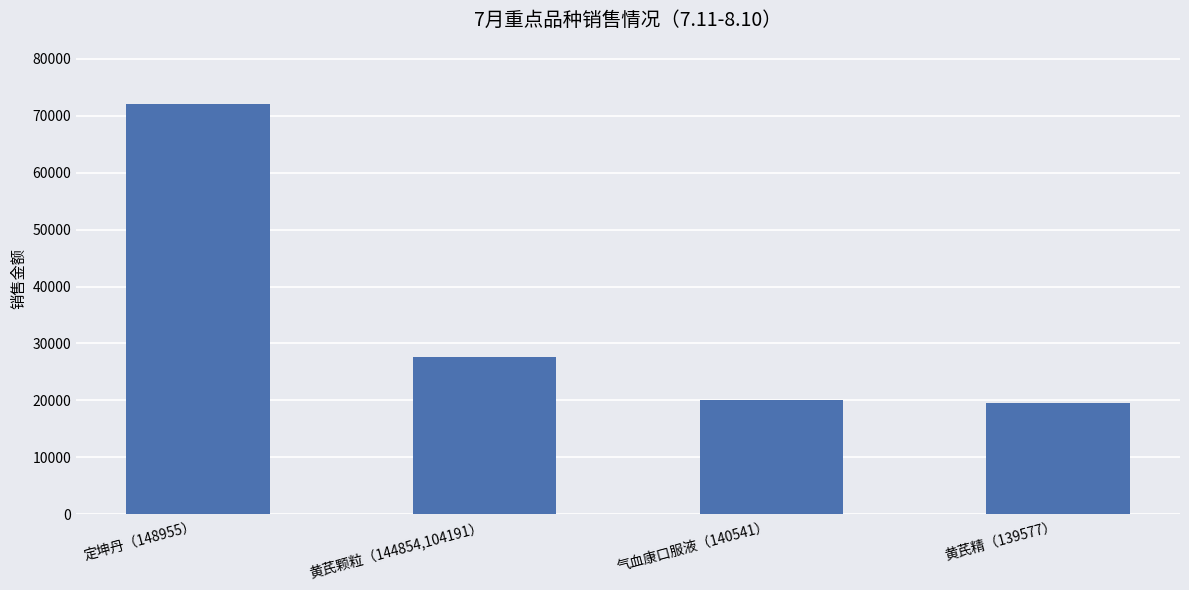

Between 黄芪精（139577） and 定坤丹（148955）, which is larger?

定坤丹（148955）